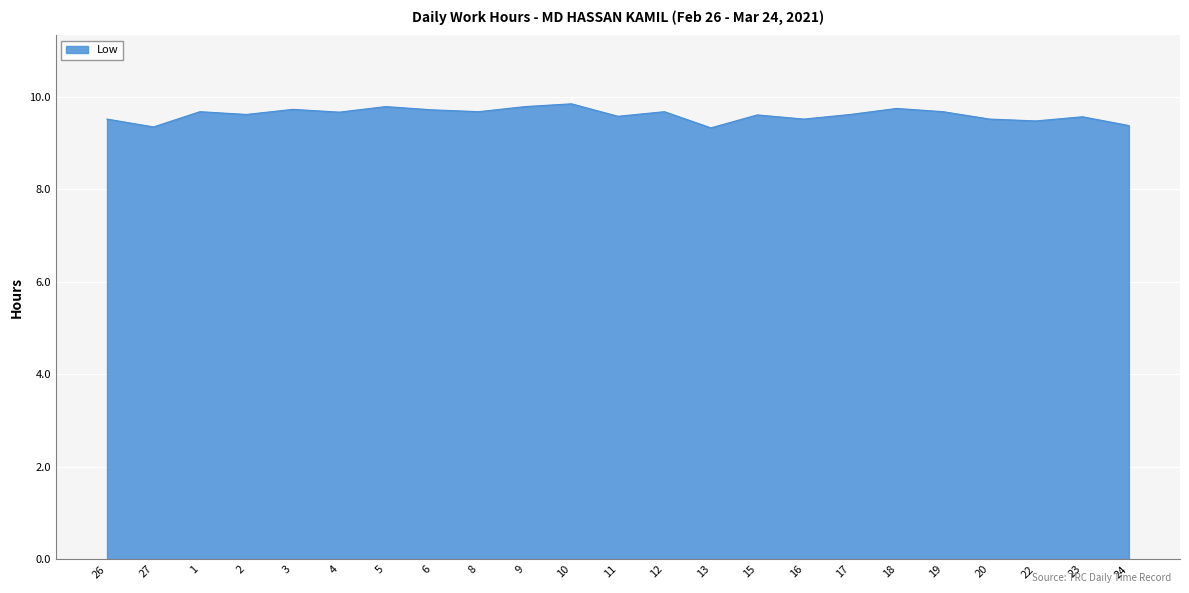

At which category does the data reach its first local valley?

27